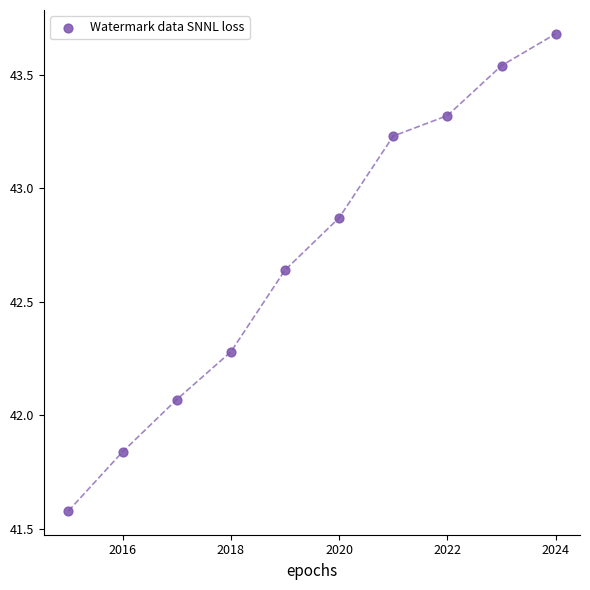

What is the average X value?

2019.5